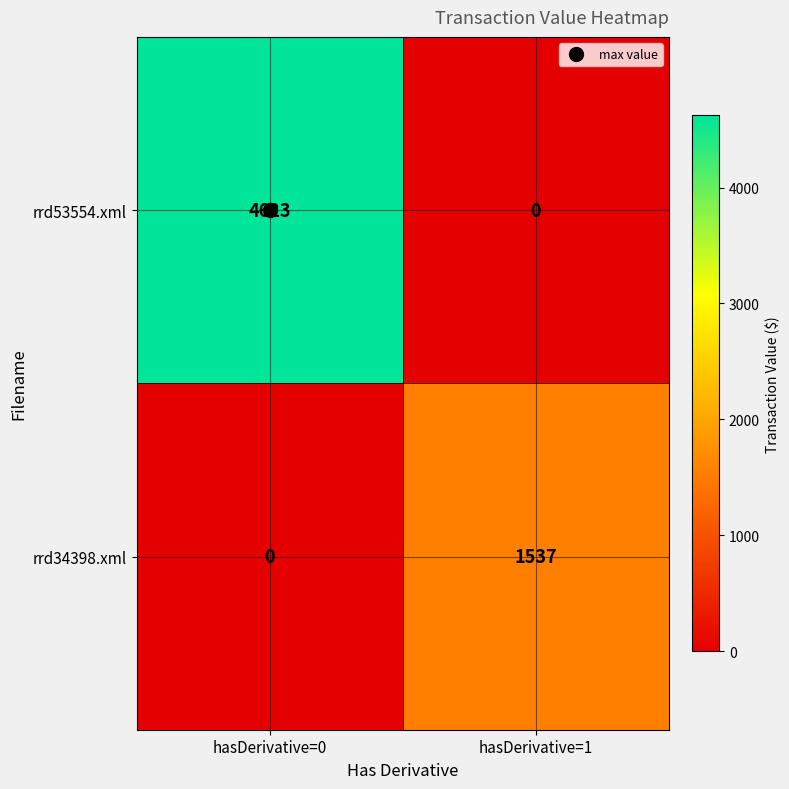

At which category does the chart reach its peak across all series?

hasDerivative=0